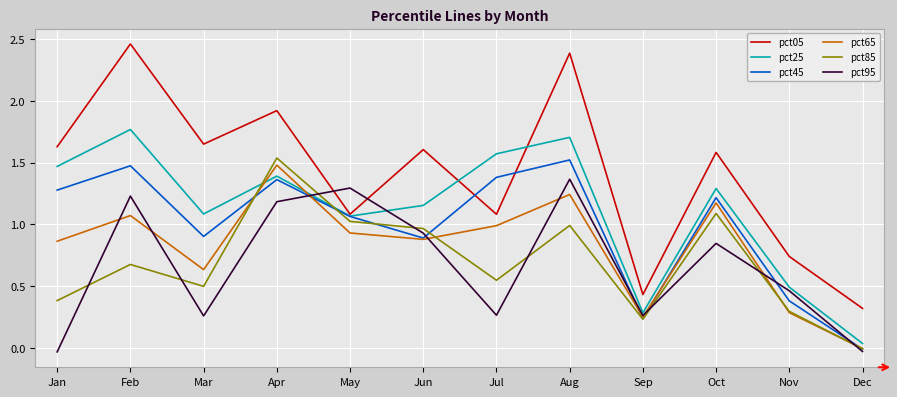

Does the chart display data point markers on the line(s)?

No